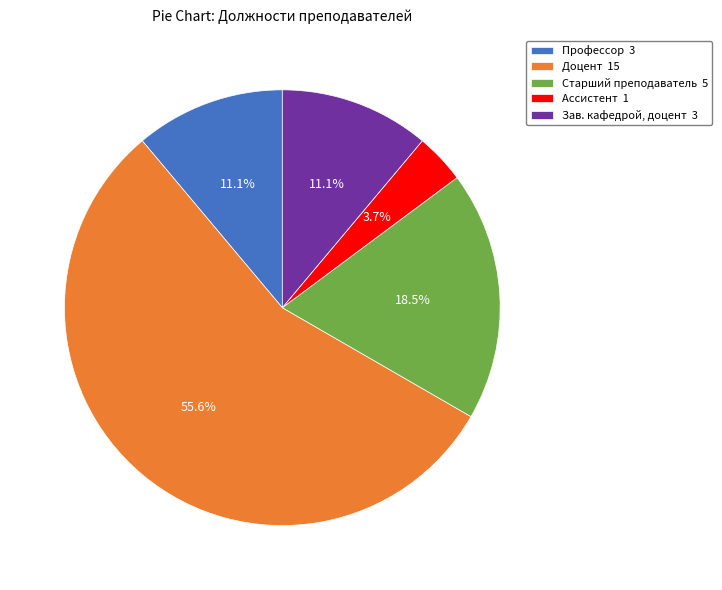

Is it true that Старший преподаватель is 31% of the pie?

False